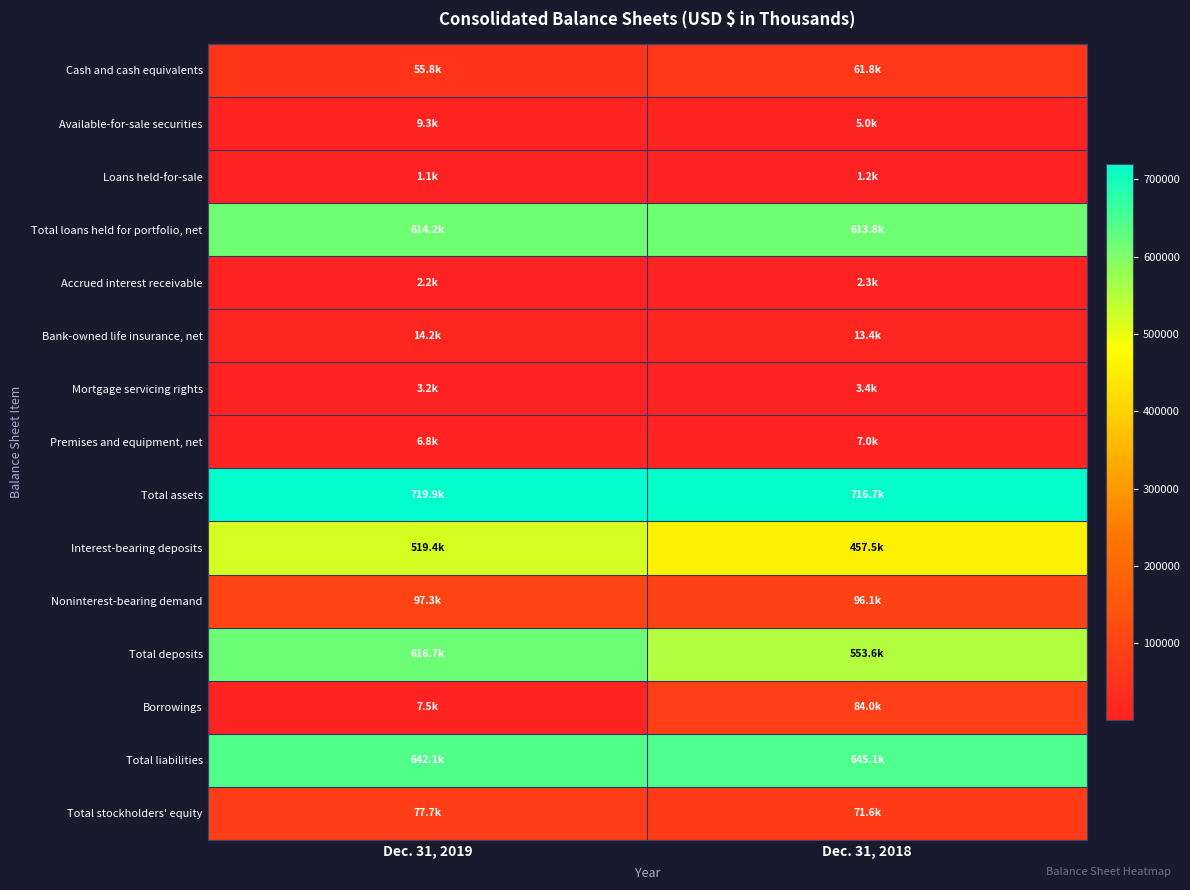

Reading left to right, list all the values displayed in this chart.

Cash and cash equivalents: Dec. 31, 2019=55770	Dec. 31, 2018=61810
Available-for-sale securities: Dec. 31, 2019=9306	Dec. 31, 2018=4957
Loans held-for-sale: Dec. 31, 2019=1063	Dec. 31, 2018=1172
Total loans held for portfolio, net: Dec. 31, 2019=614247	Dec. 31, 2018=613769
Accrued interest receivable: Dec. 31, 2019=2206	Dec. 31, 2018=2287
Bank-owned life insurance, net: Dec. 31, 2019=14183	Dec. 31, 2018=13365
Mortgage servicing rights: Dec. 31, 2019=3239	Dec. 31, 2018=3414
Premises and equipment, net: Dec. 31, 2019=6767	Dec. 31, 2018=7044
Total assets: Dec. 31, 2019=719853	Dec. 31, 2018=716735
Interest-bearing deposits: Dec. 31, 2019=519434	Dec. 31, 2018=457535
Noninterest-bearing demand: Dec. 31, 2019=97284	Dec. 31, 2018=96066
Total deposits: Dec. 31, 2019=616718	Dec. 31, 2018=553601
Borrowings: Dec. 31, 2019=7500	Dec. 31, 2018=84000
Total liabilities: Dec. 31, 2019=642127	Dec. 31, 2018=645108
Total stockholders' equity: Dec. 31, 2019=77726	Dec. 31, 2018=71627